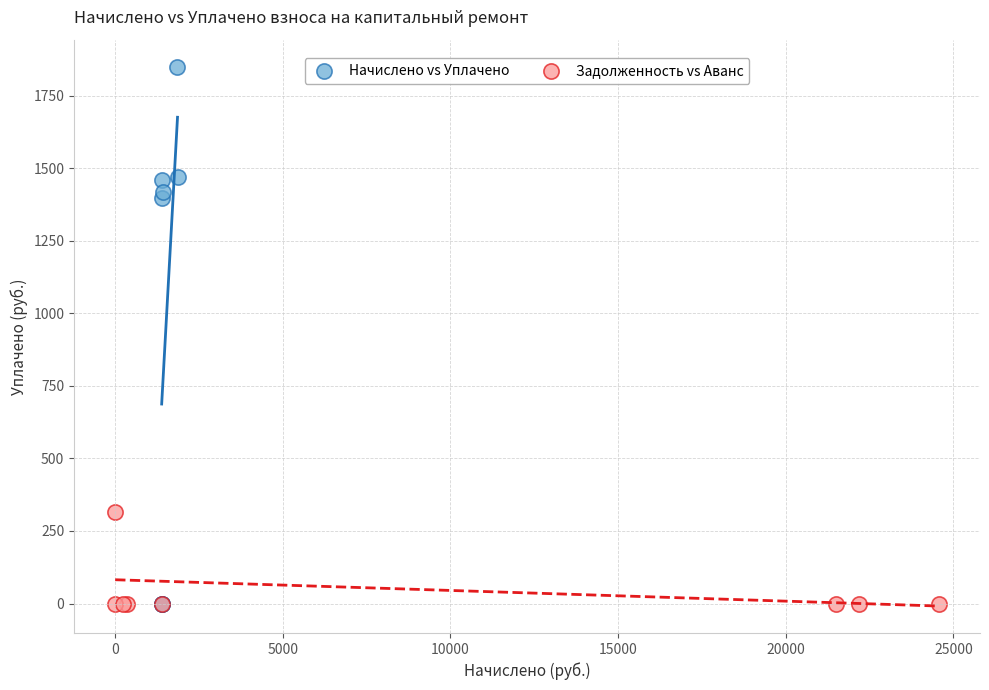

Which series contains the highest Y value?

Начислено vs Уплачено